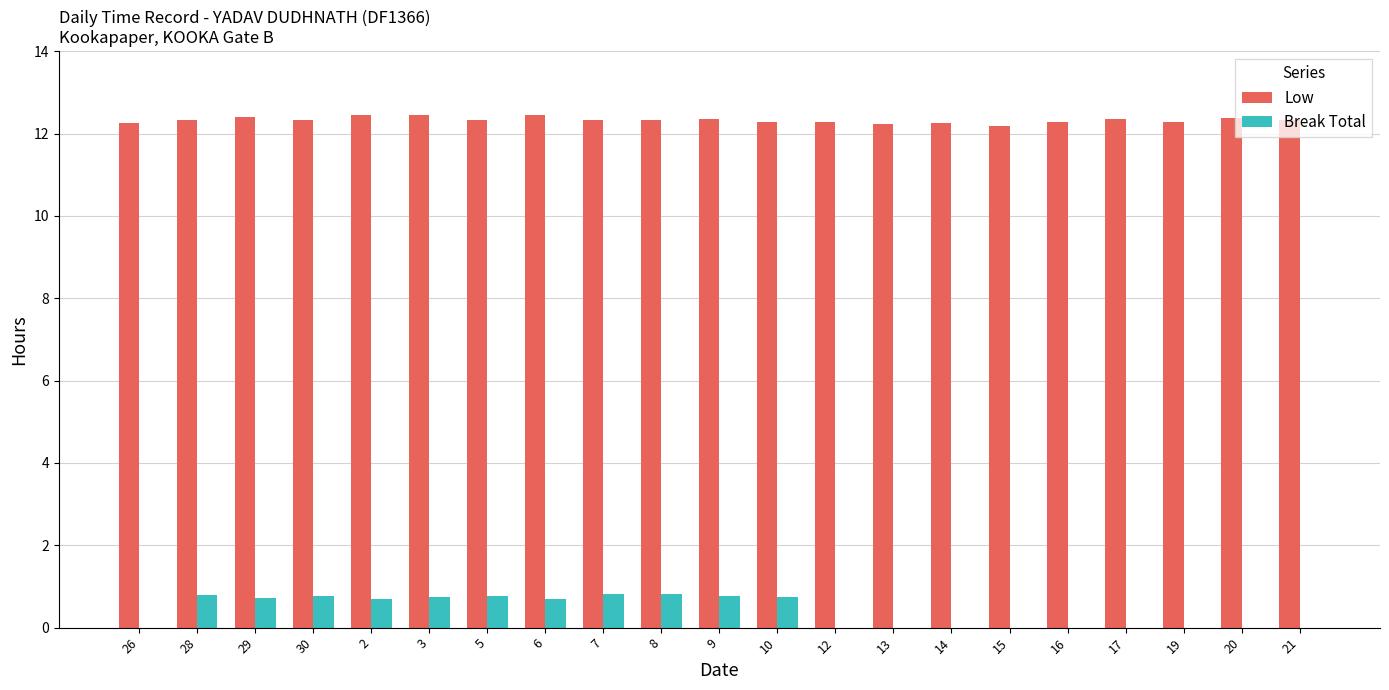

What is the maximum value for Low?

12.5